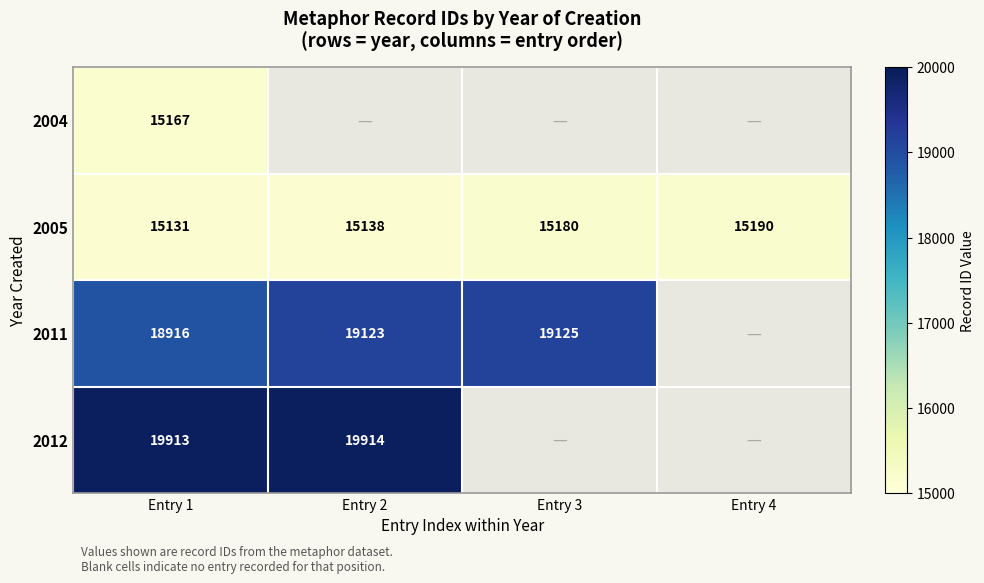

What is the average value of the 2005 series?

15160